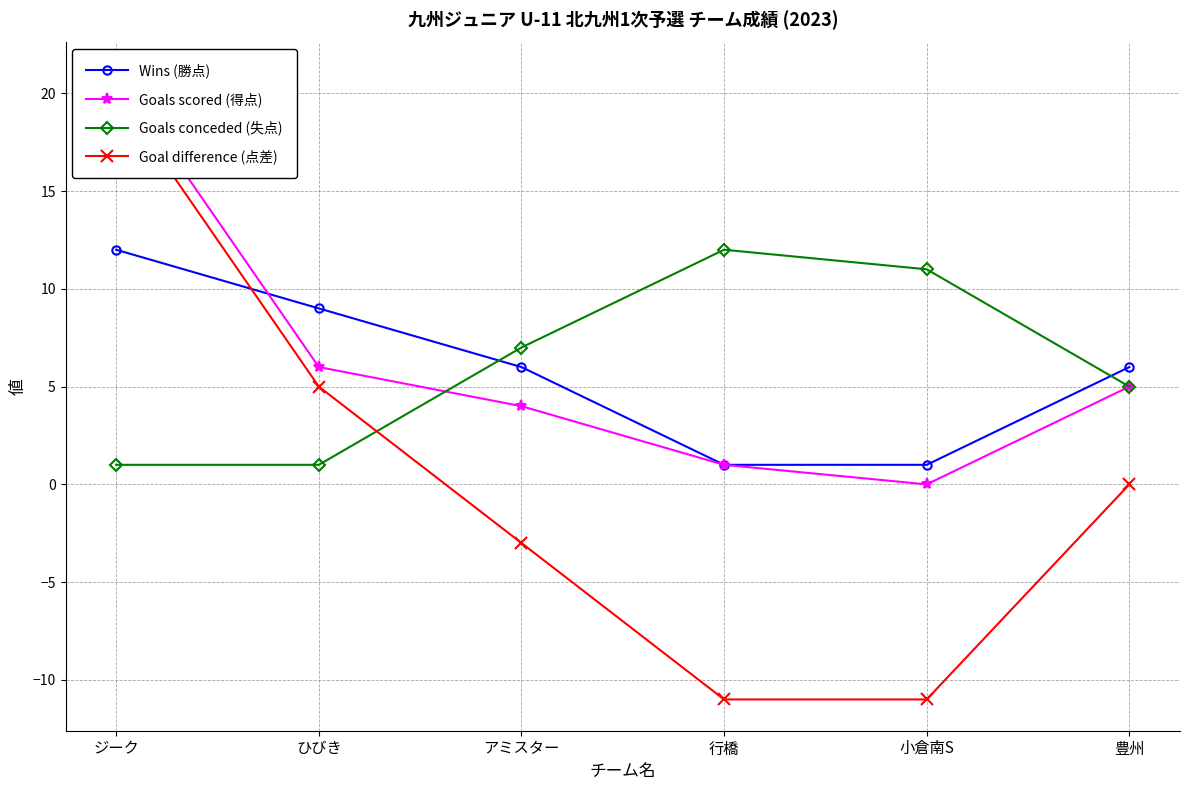

At which label does Goals conceded (失点) first exceed 7?

行橋